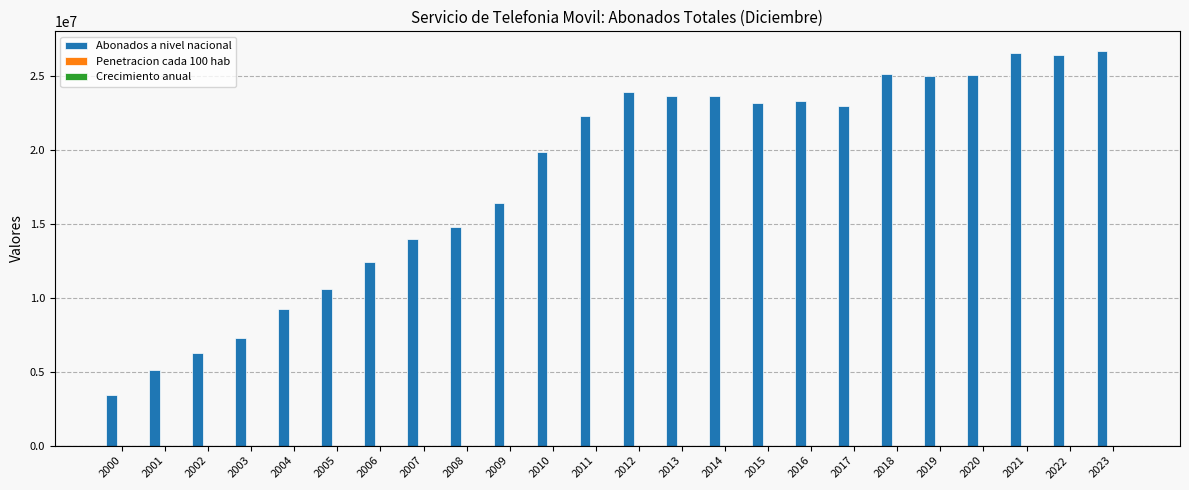

What is the maximum value shown in the chart?

26710679.0